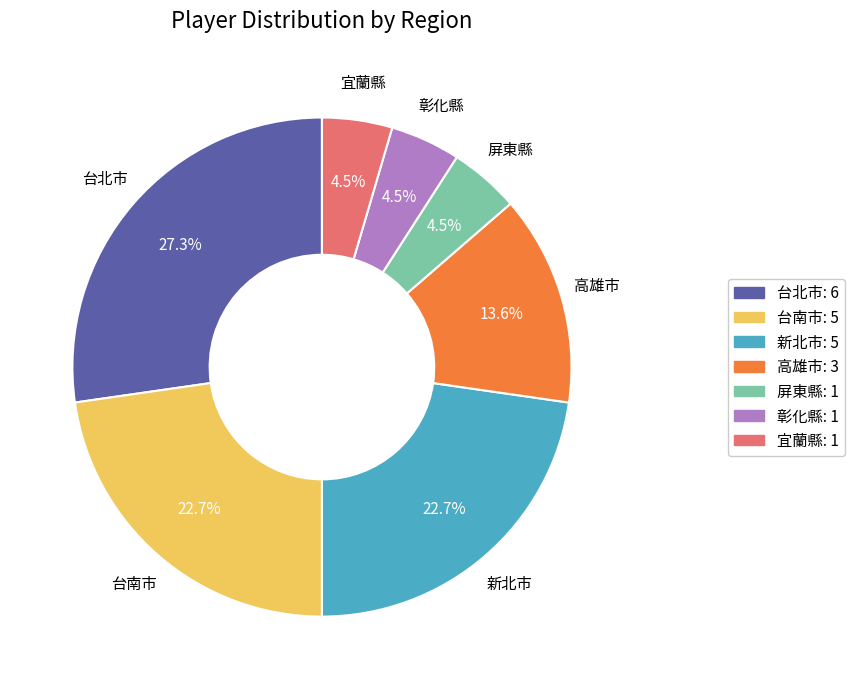

Approximately how many times larger is the value at 新北市 compared to 高雄市?

1.7